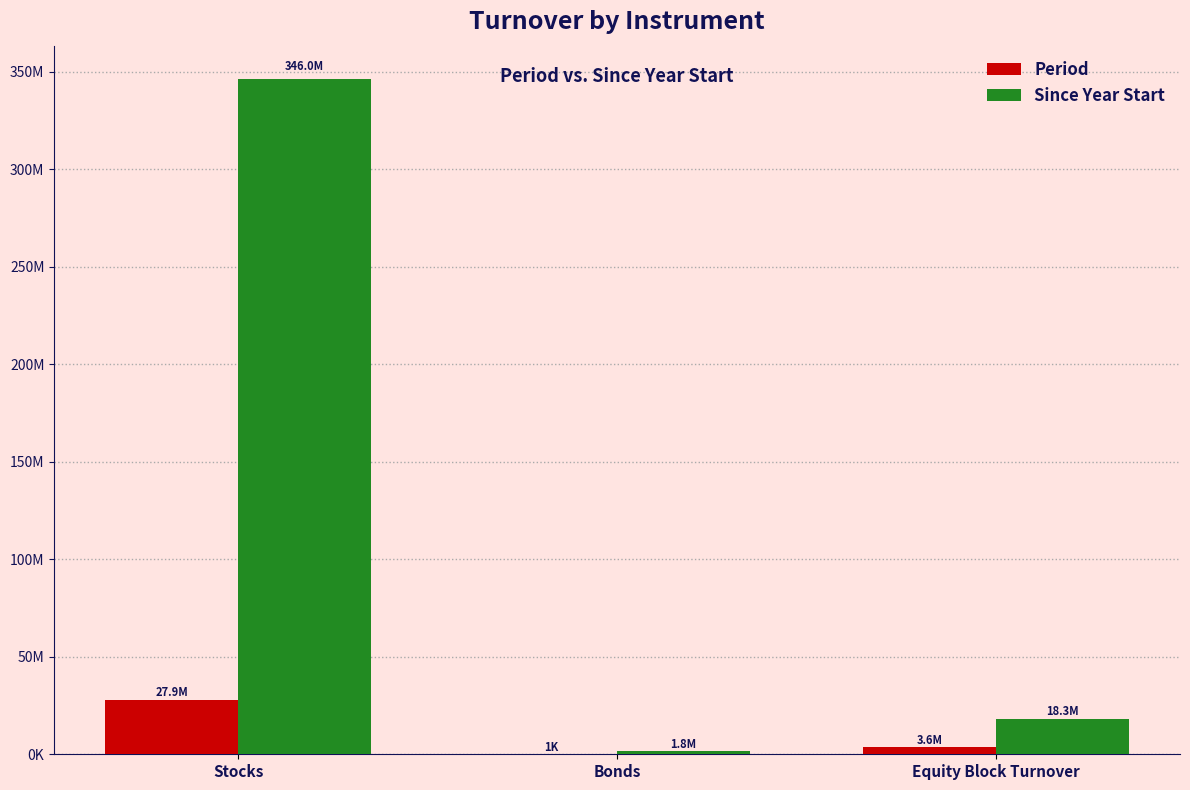

What are all the series names shown in the legend?

Period, Since Year Start